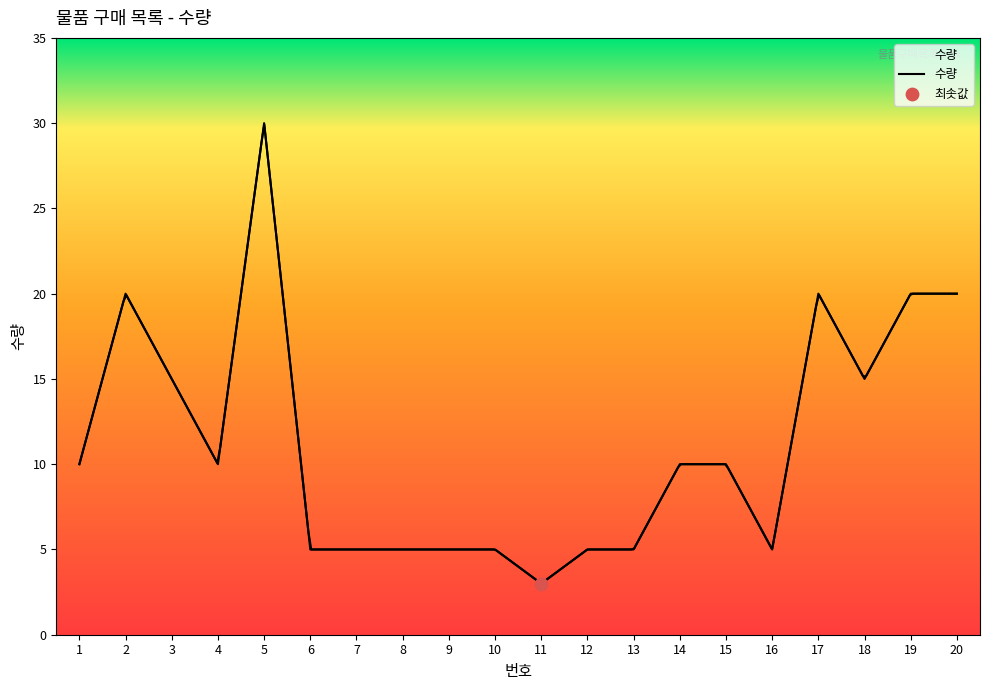

What is the change in value from 2 to 3?

-5